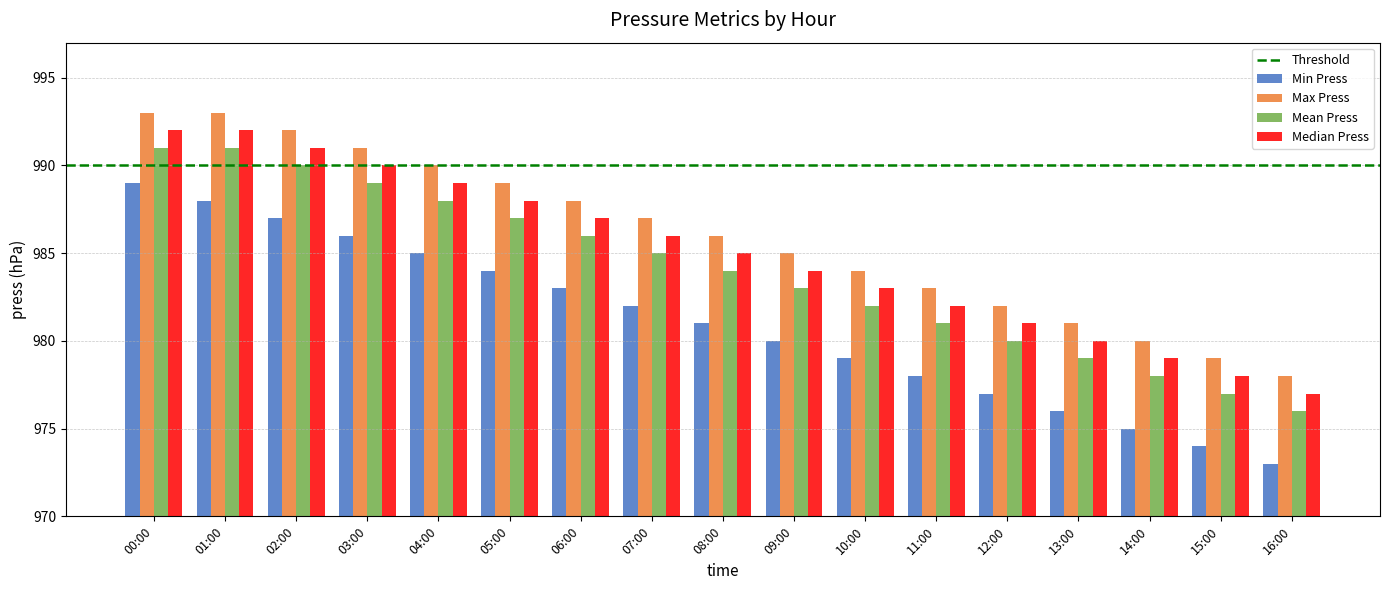

Rank the series by their maximum value, from highest to lowest.

Max Press, Median Press, Mean Press, Min Press